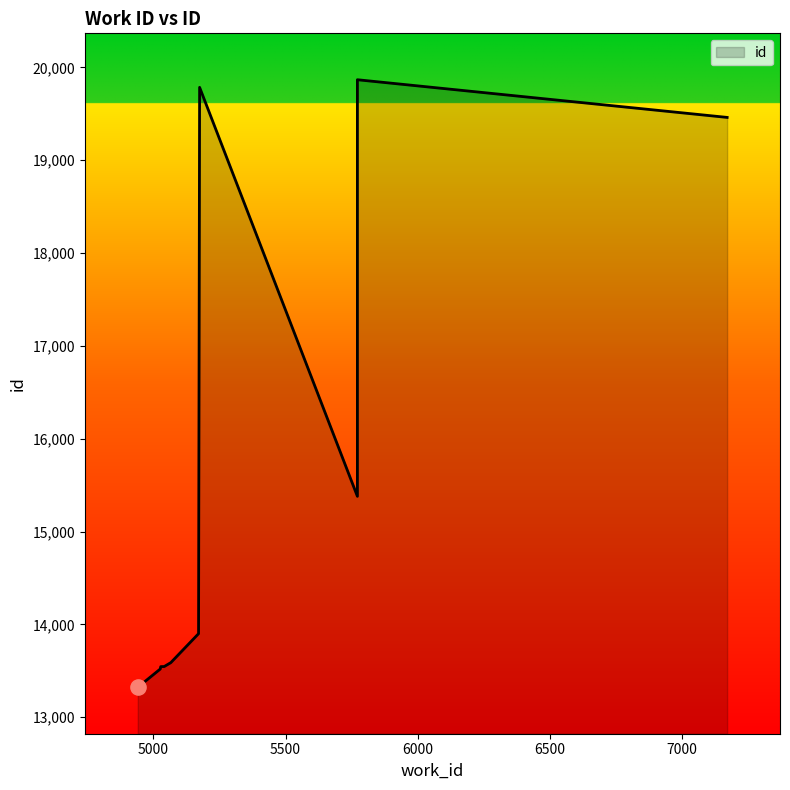

What is the change in value from 4941 to 5066?

+266